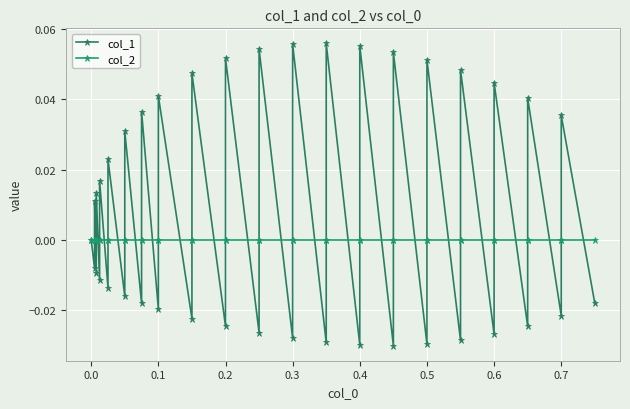

Which series has the largest total across all categories?

col_1